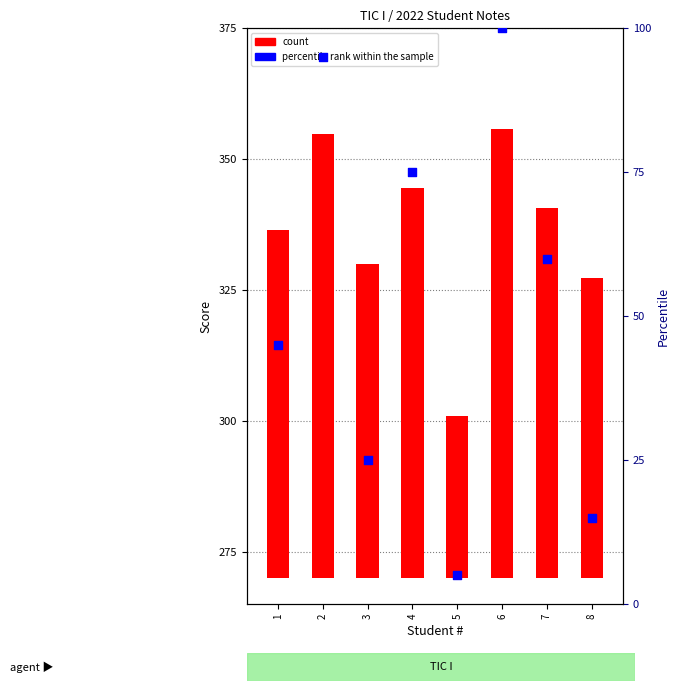

At how many categories does at least one series exceed 87?

2